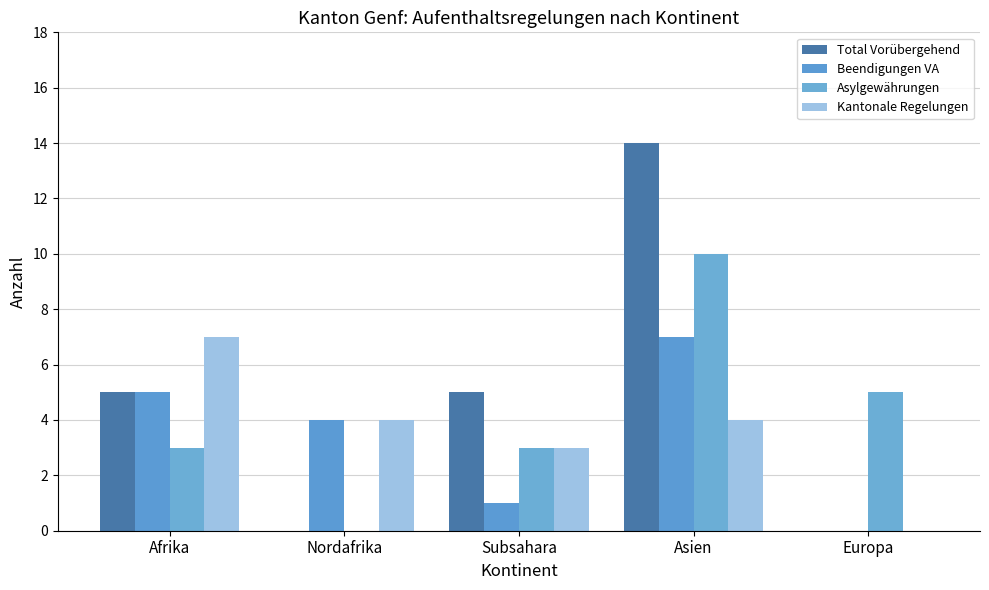

What are all the series names shown in the legend?

Total Vorübergehend, Beendigungen VA, Asylgewährungen, Kantonale Regelungen